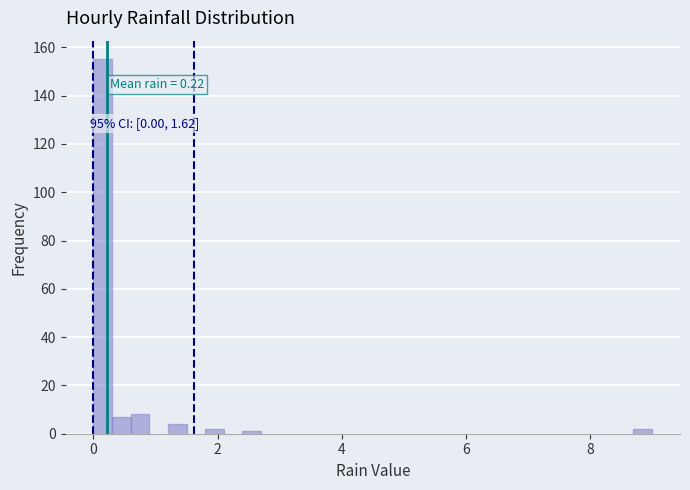

Read against the x-axis, roughly where is the centre of the tallest bar?

0.2